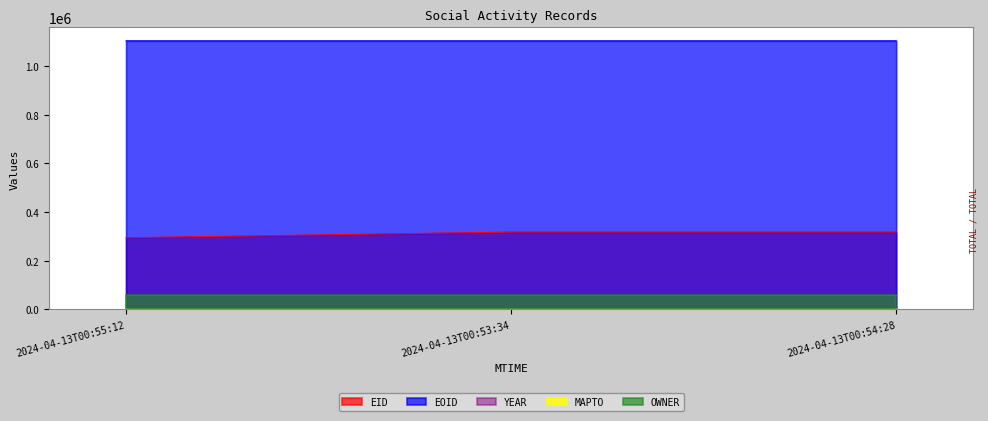

Is it true that EOID equals 1102770 at 2024-04-13T00:55:12?

True